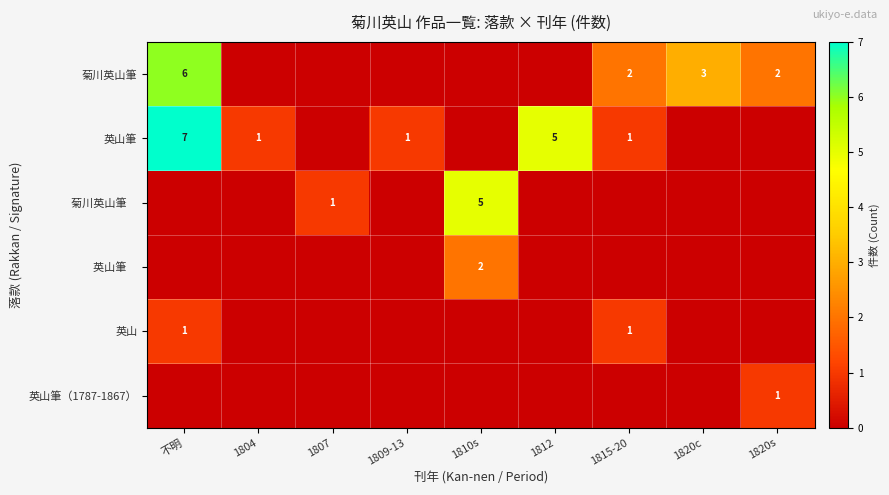

Is it true that 英山筆 equals 1 at 1804?

True